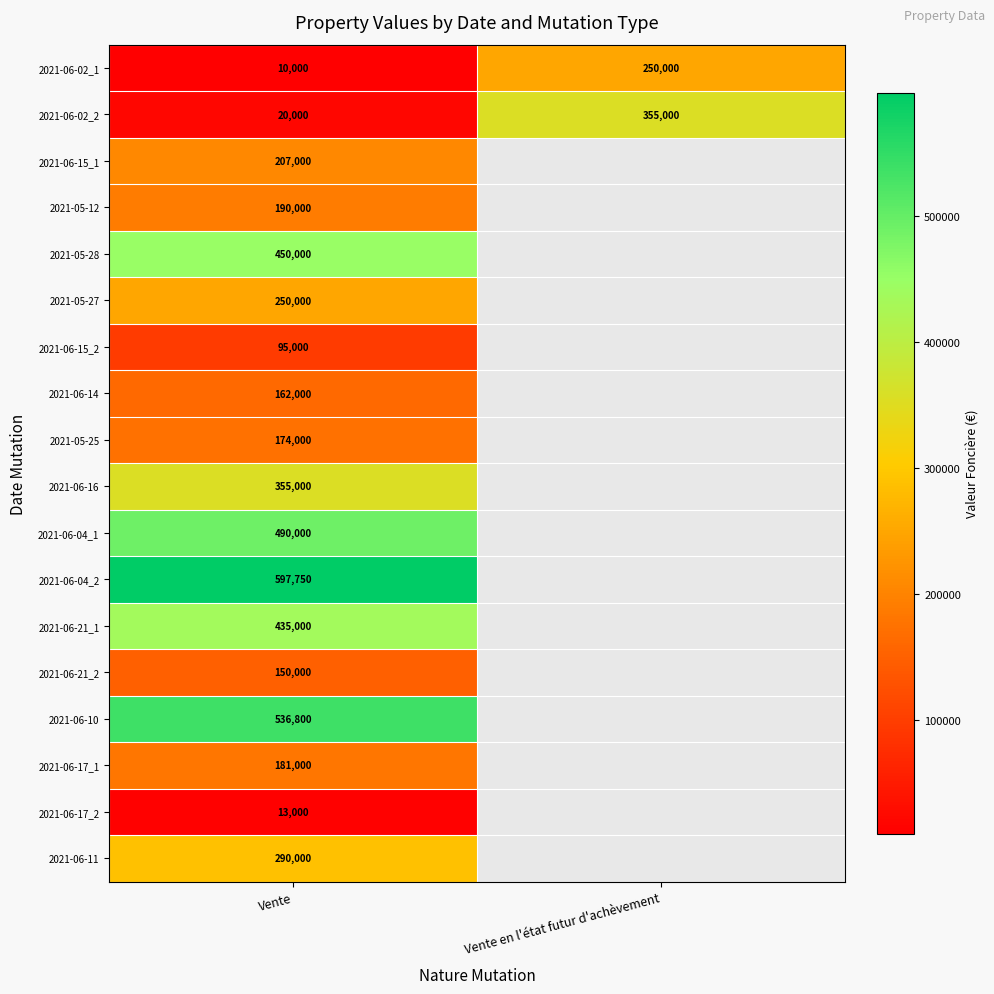

What is the average value of the 2021-06-02_2 series?

187500